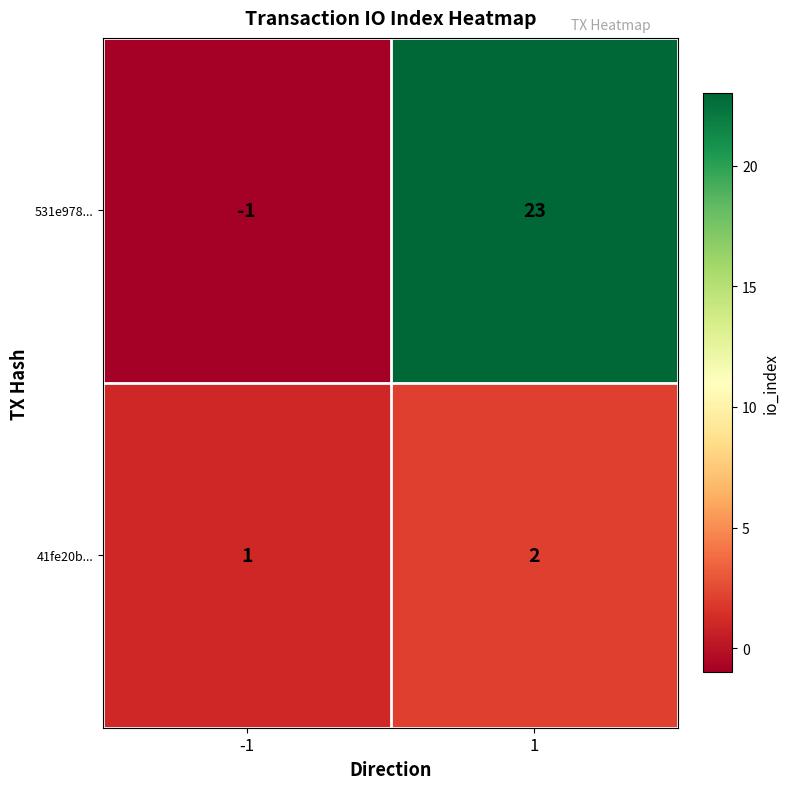

Which category has the highest value across all series?

1